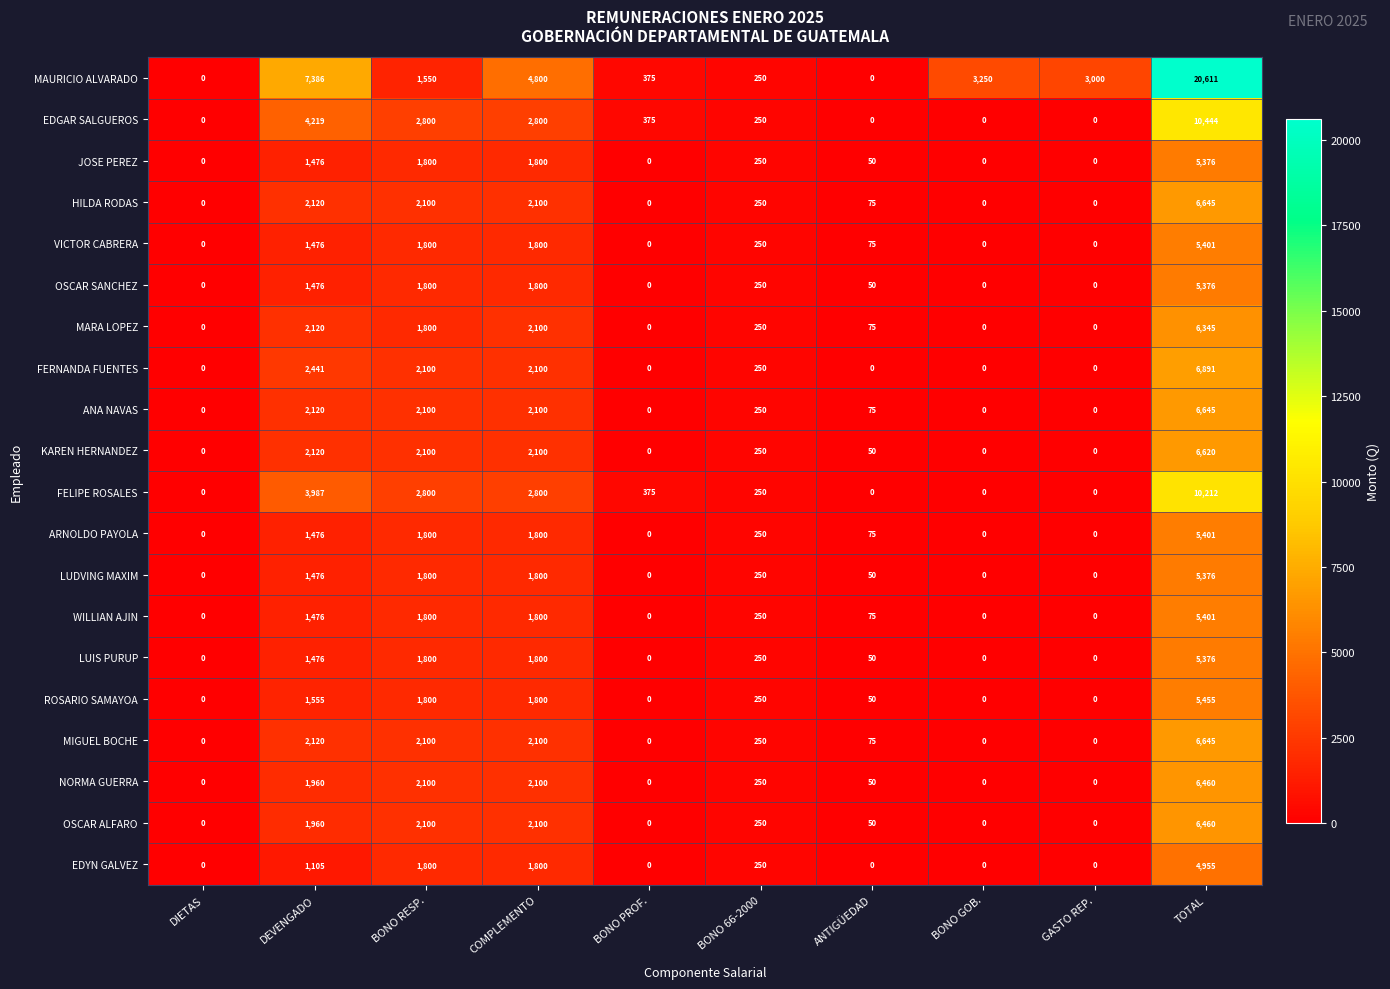

Is it true that KAREN HERNANDEZ equals 66 at ANTIGÜEDAD?

False